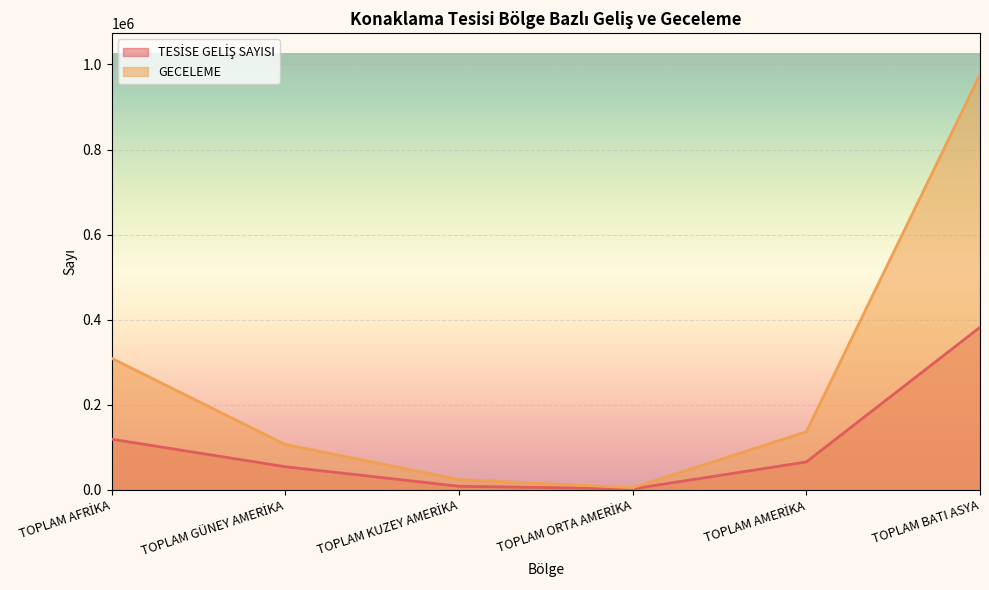

True or false: TESİSE GELİŞ SAYISI and GECELEME intersect in this chart.

False